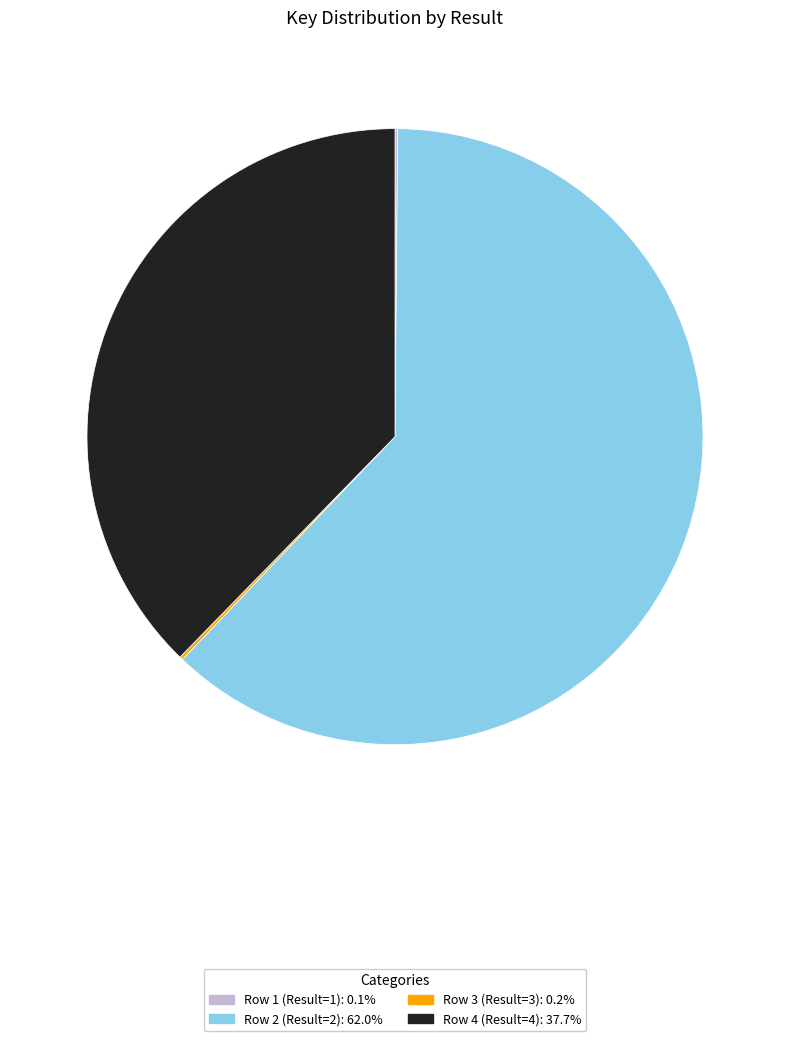

Which slice represents more than half of the pie?

Row 2 (Result=2)